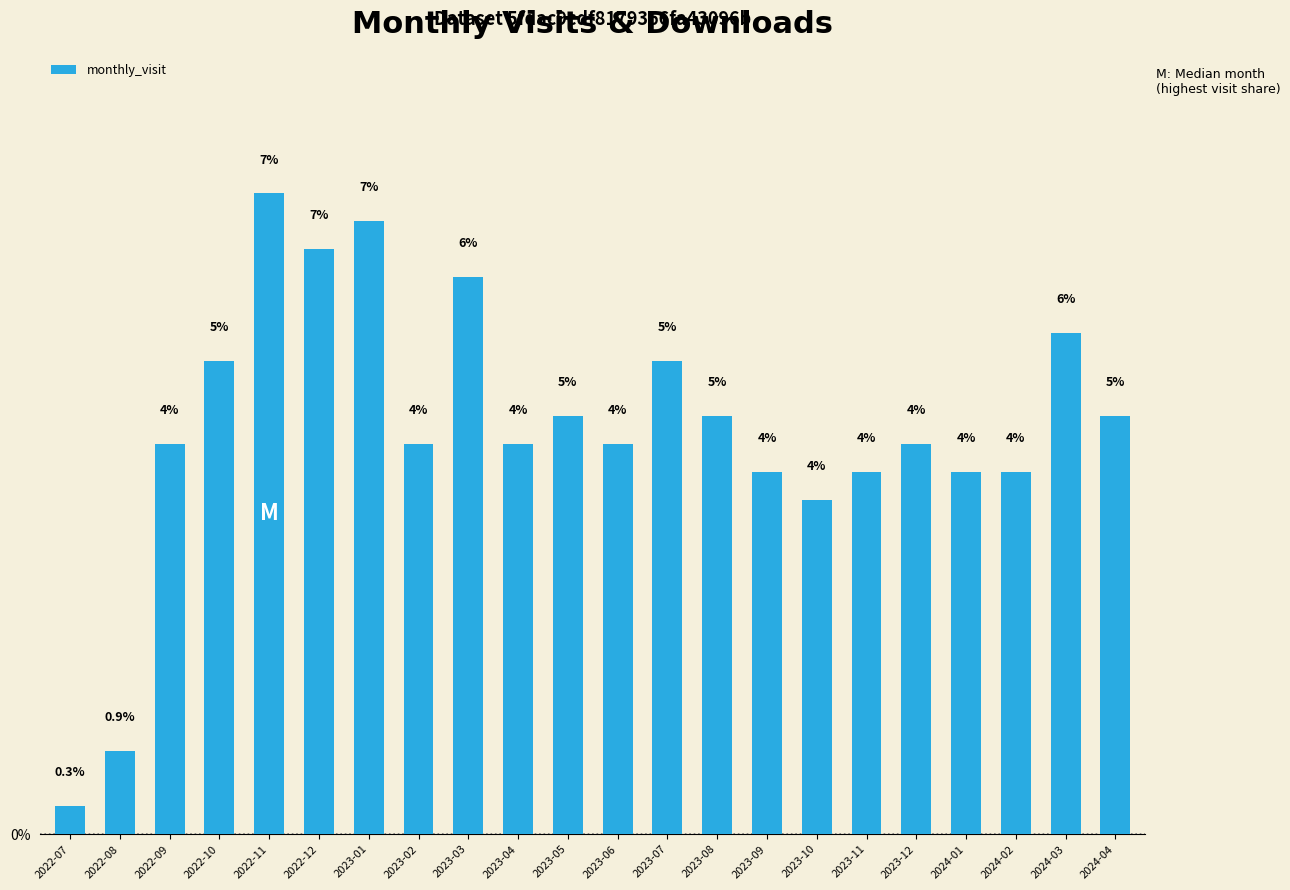

What is the label of the 13th bar from the left?

2023-07